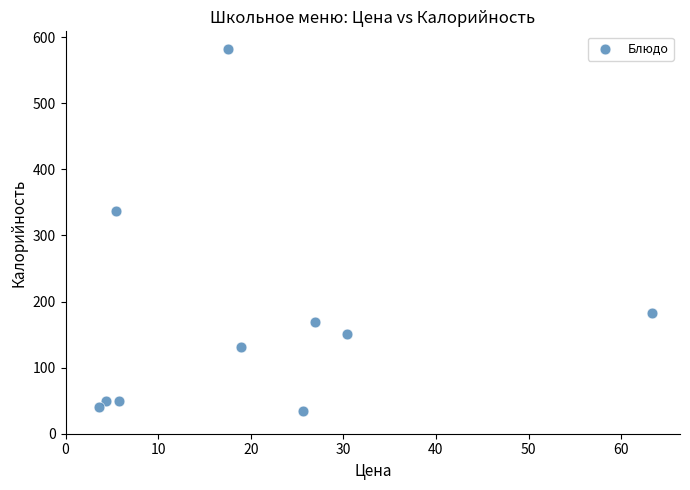

What is the average Y value?

172.4